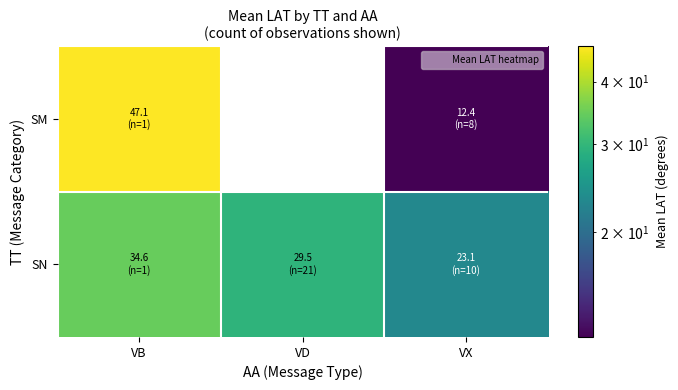

Is the value of SM at VB greater than the value of SN at VX?

Yes